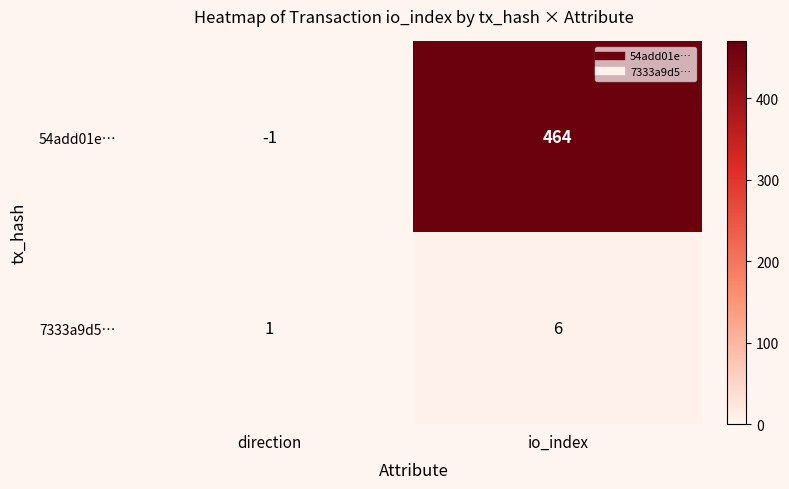

The 54add01e… series shows -1 at direction. True or false?

True